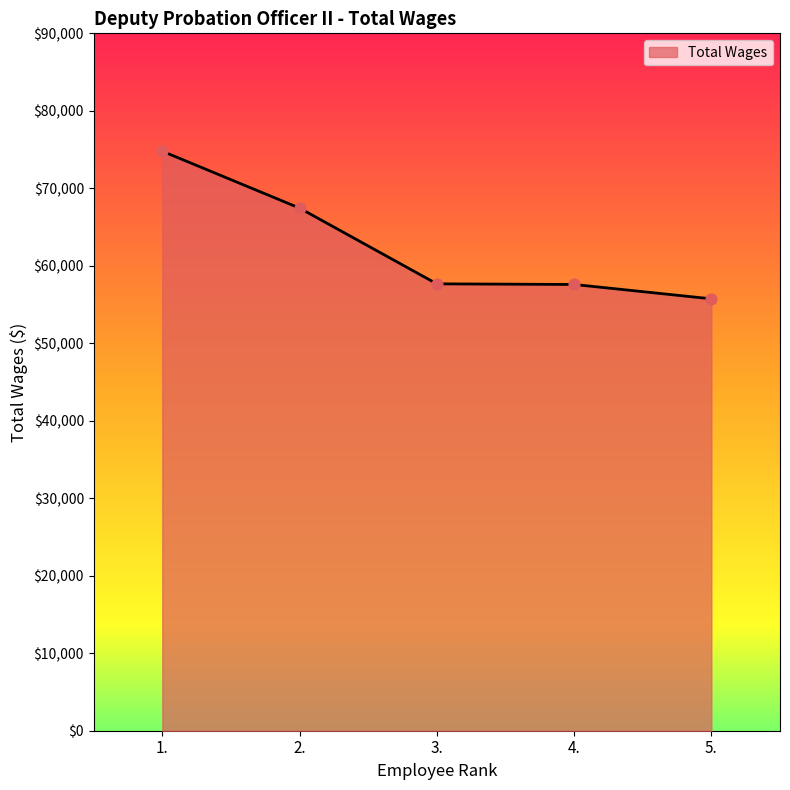

Which has a higher value, 3. or 1.?

1.